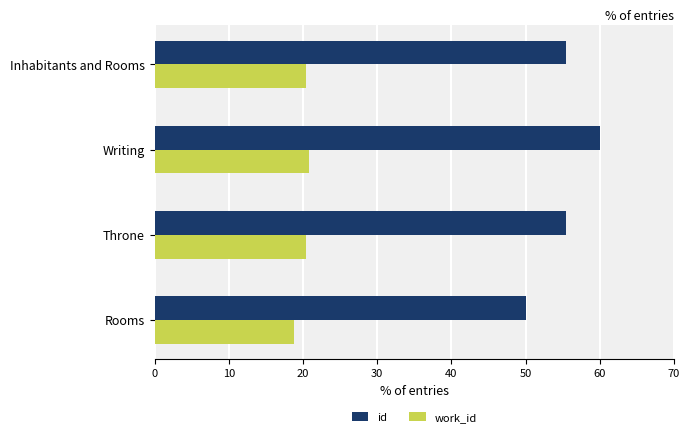

Between Rooms and Throne, which series saw the biggest shift?

id